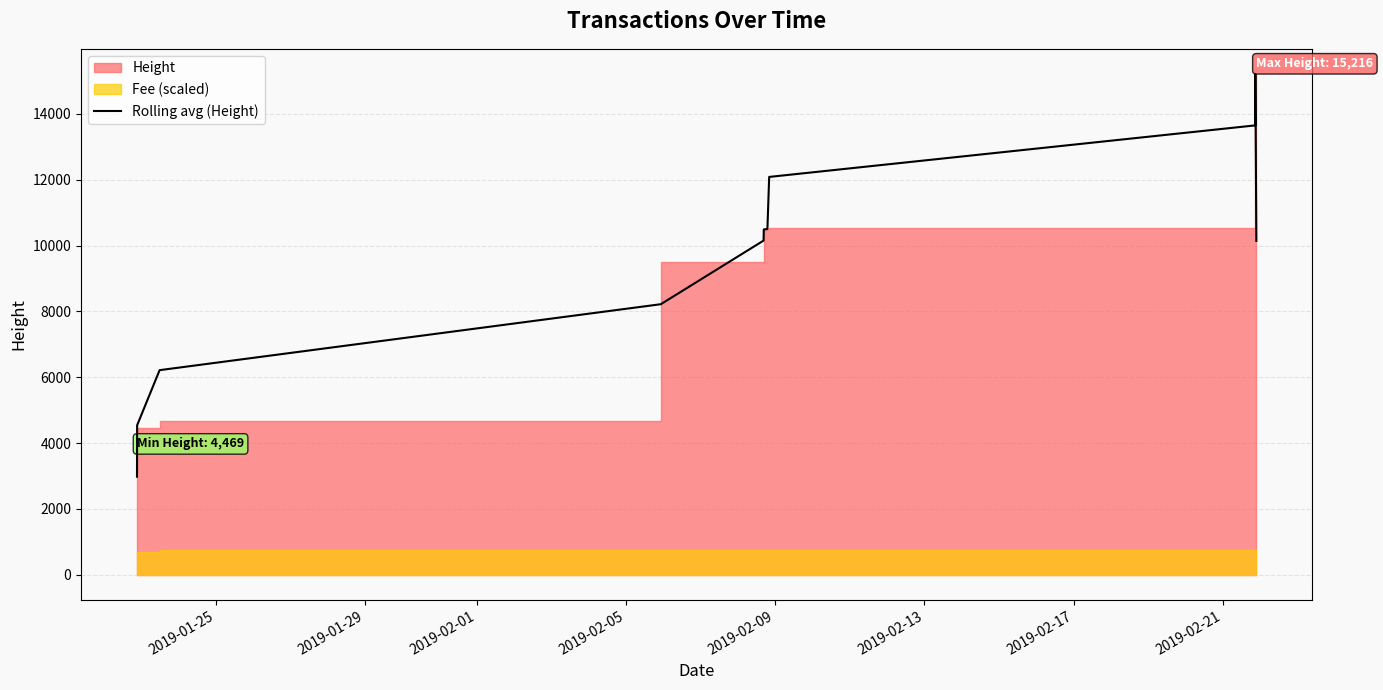

How many interior local peaks (higher than both neighbors) does the data have?

1